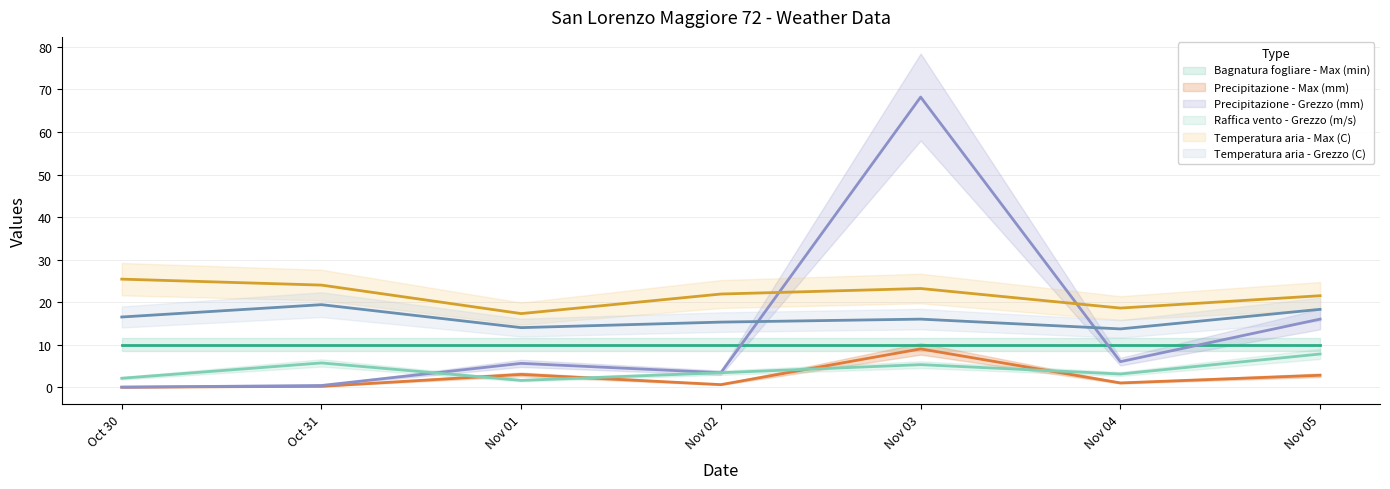

What is the difference between the second highest and second lowest values in the Temperatura aria - Max (C) series?

5.4